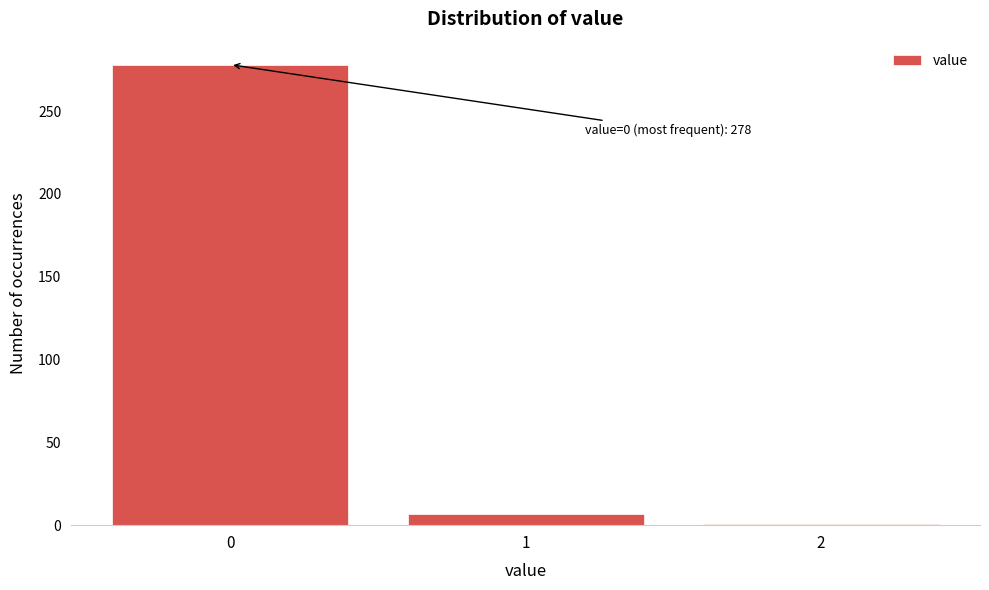

Reading left to right, transcribe all the data shown in this chart.

278	7	1